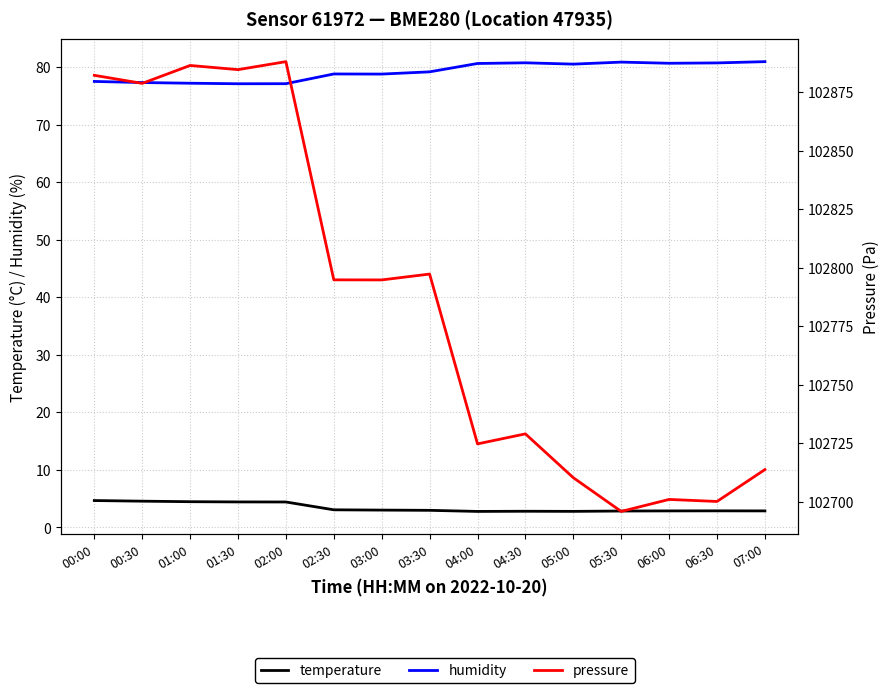

At which category is the sum across all series the highest?

02:00